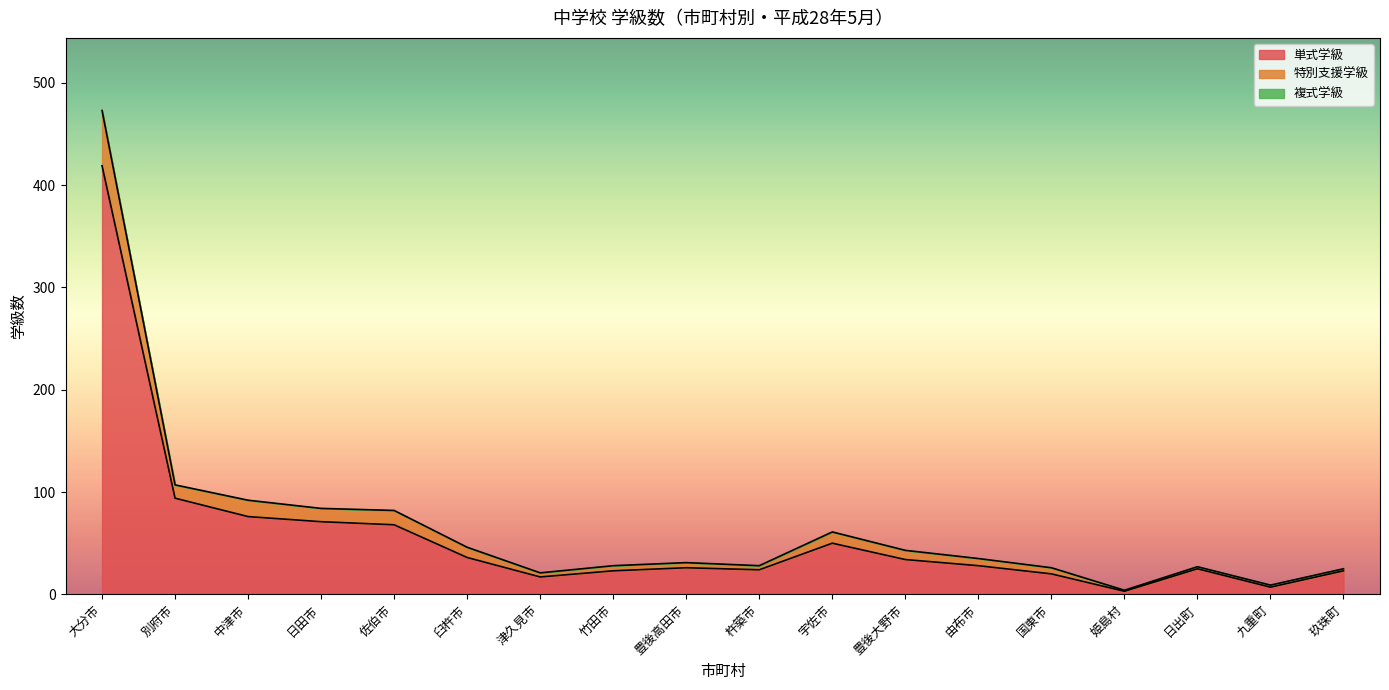

At which label does 単式学級 reach its peak?

大分市